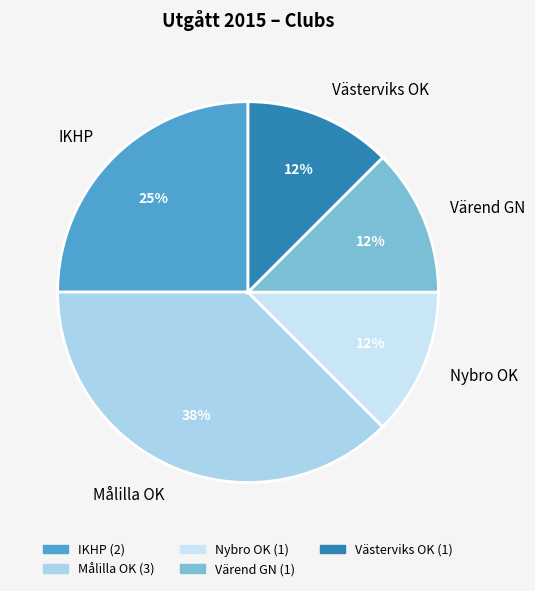

Which category has the biggest portion of the pie?

Målilla OK